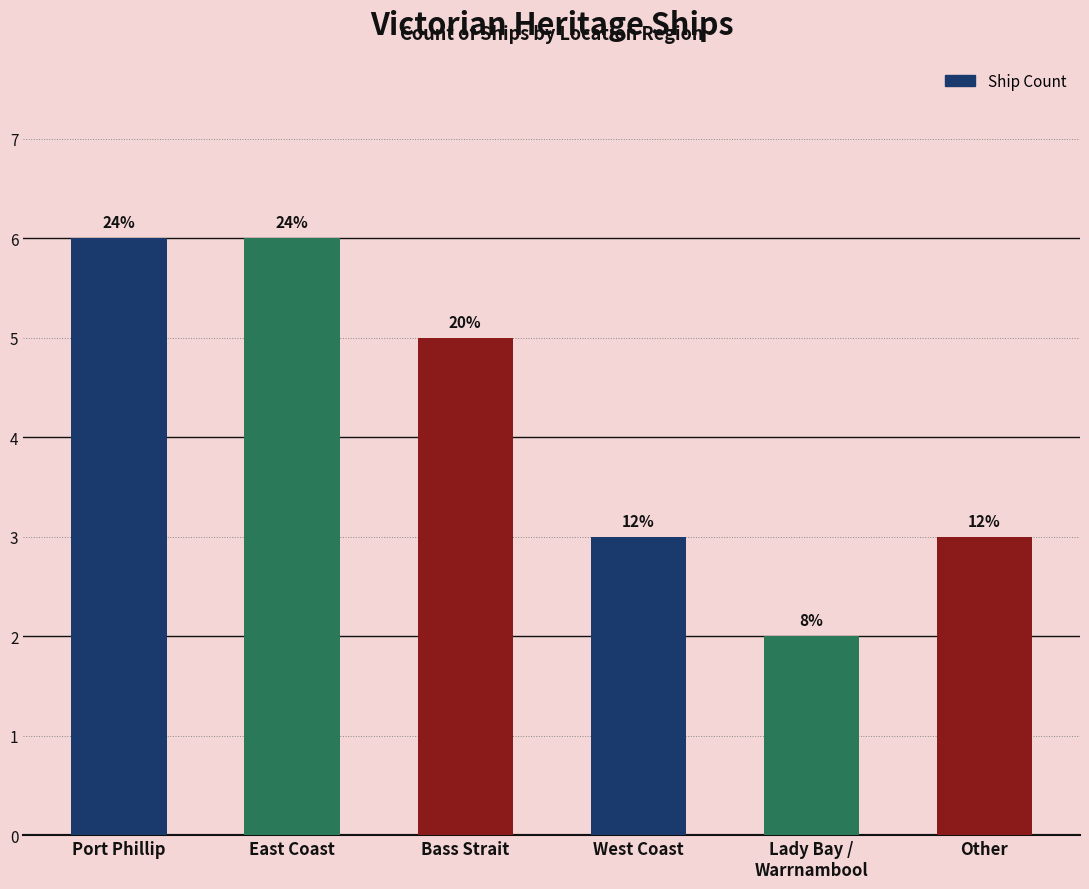

What is the value of the 4th bar from the left?

3